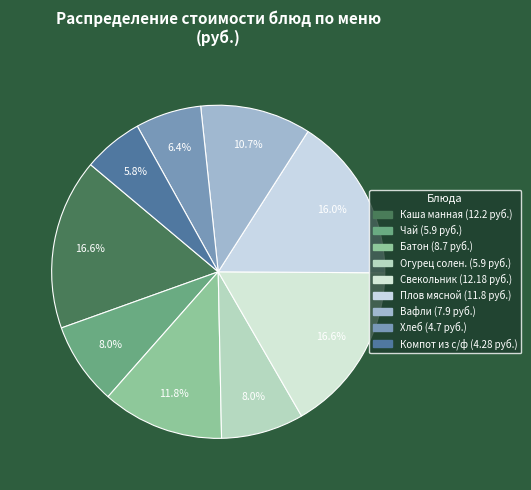

What percentage is the Плов мясной slice, to the nearest percent?

16%